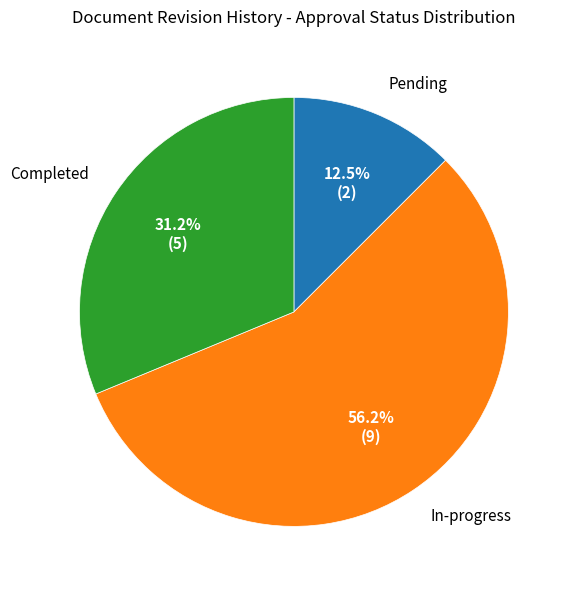

Does any single category account for the majority?

Yes